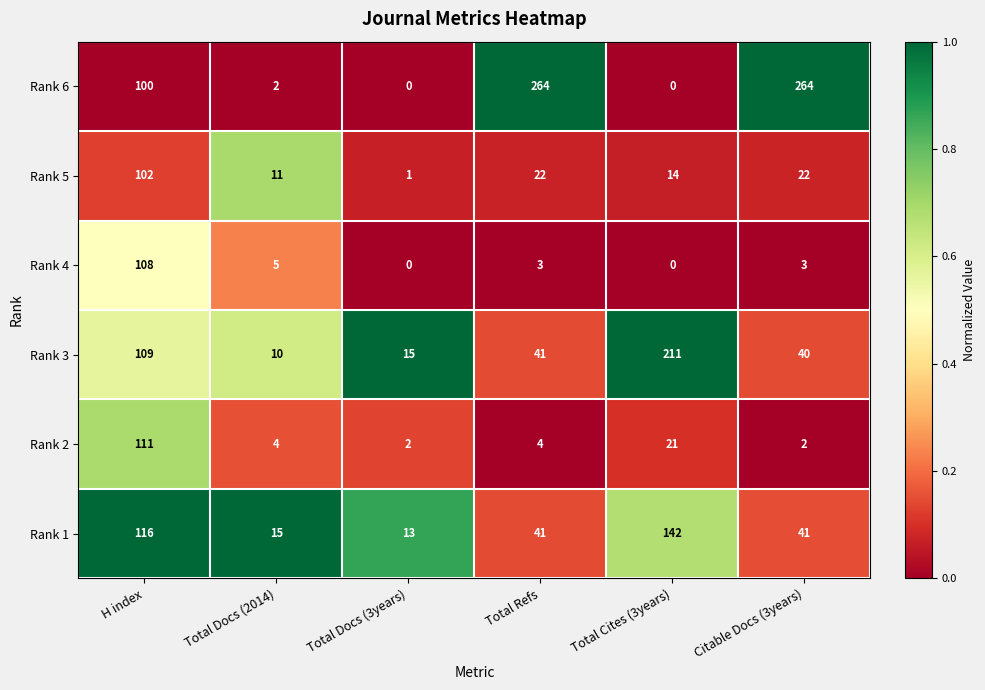

Rank the series by their maximum value, from highest to lowest.

Rank 6, Rank 3, Rank 1, Rank 2, Rank 4, Rank 5